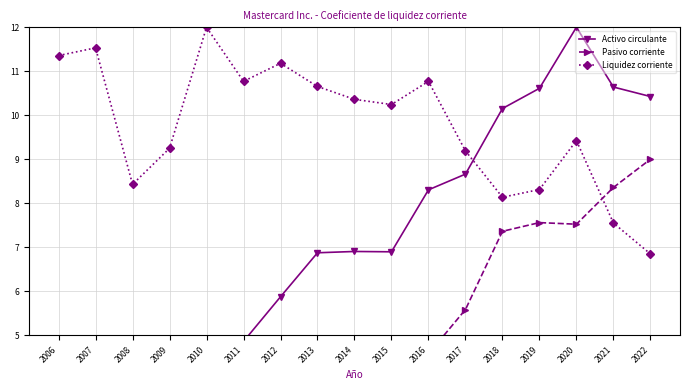

At which label does Activo circulante first exceed 6?

2013